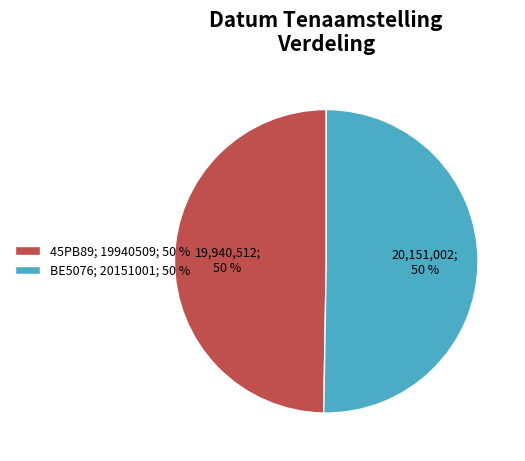

Count the number of slices in the pie.

2